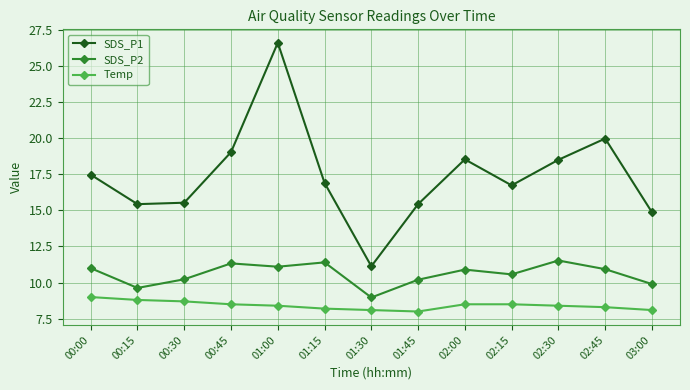

The SDS_P2 series shows 19.5 at 00:45. True or false?

False